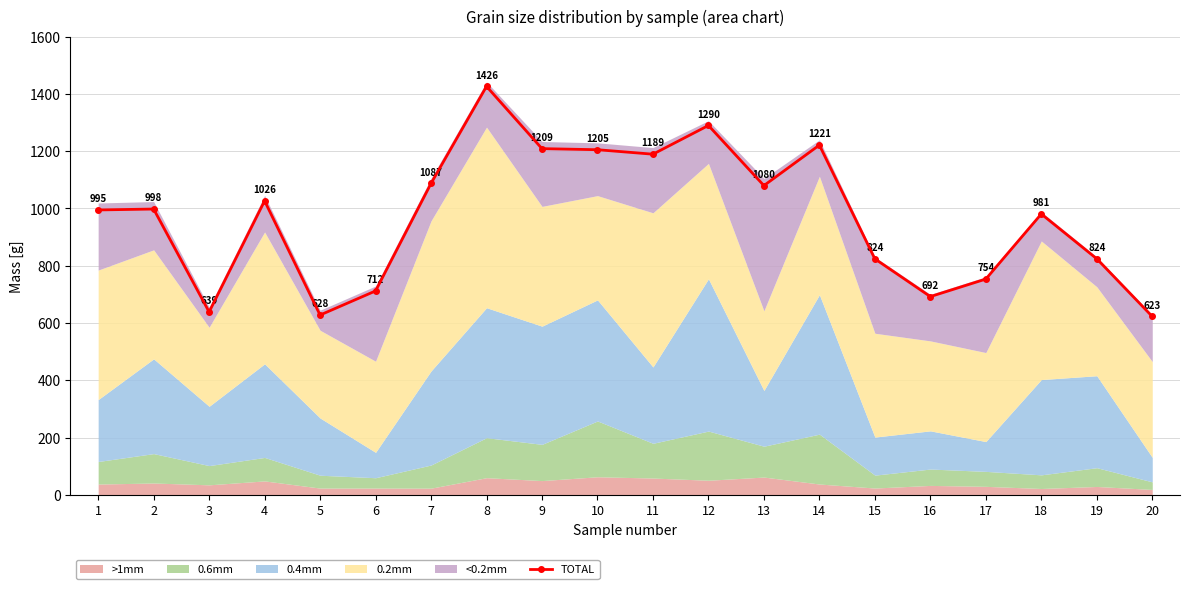

What is the greatest value displayed?

1426.1